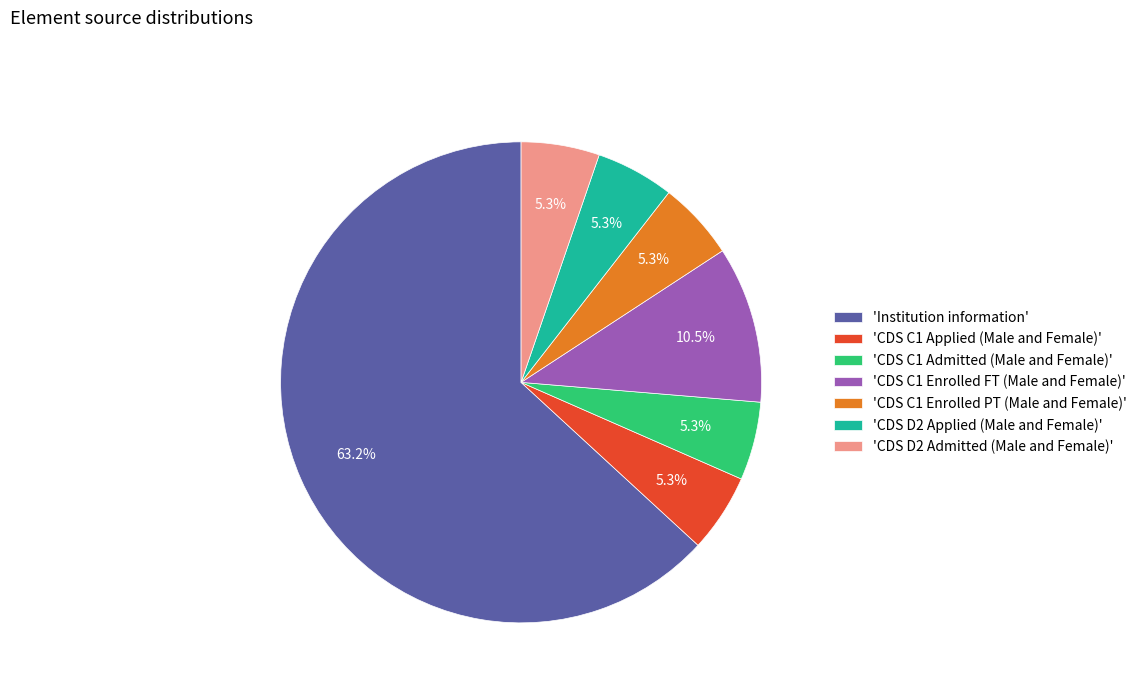

To the nearest percent, what is the average slice percentage?

14%